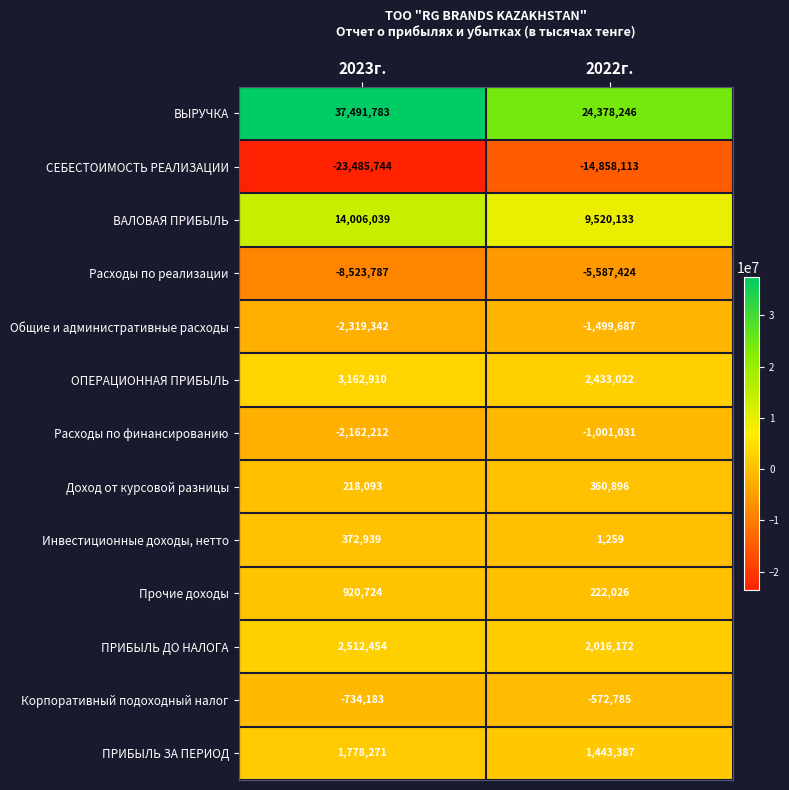

List the series in order of their peak value, highest first.

ВЫРУЧКА, ВАЛОВАЯ ПРИБЫЛЬ, ОПЕРАЦИОННАЯ ПРИБЫЛЬ, ПРИБЫЛЬ ДО НАЛОГА, ПРИБЫЛЬ ЗА ПЕРИОД, Прочие доходы, Инвестиционные доходы, нетто, Доход от курсовой разницы, Корпоративный подоходный налог, Расходы по финансированию, Общие и административные расходы, Расходы по реализации, СЕБЕСТОИМОСТЬ РЕАЛИЗАЦИИ